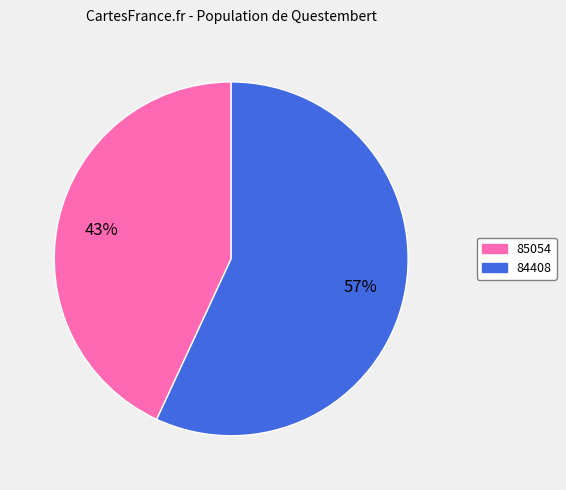

True or false: 85054 accounts for 55% of the total.

False